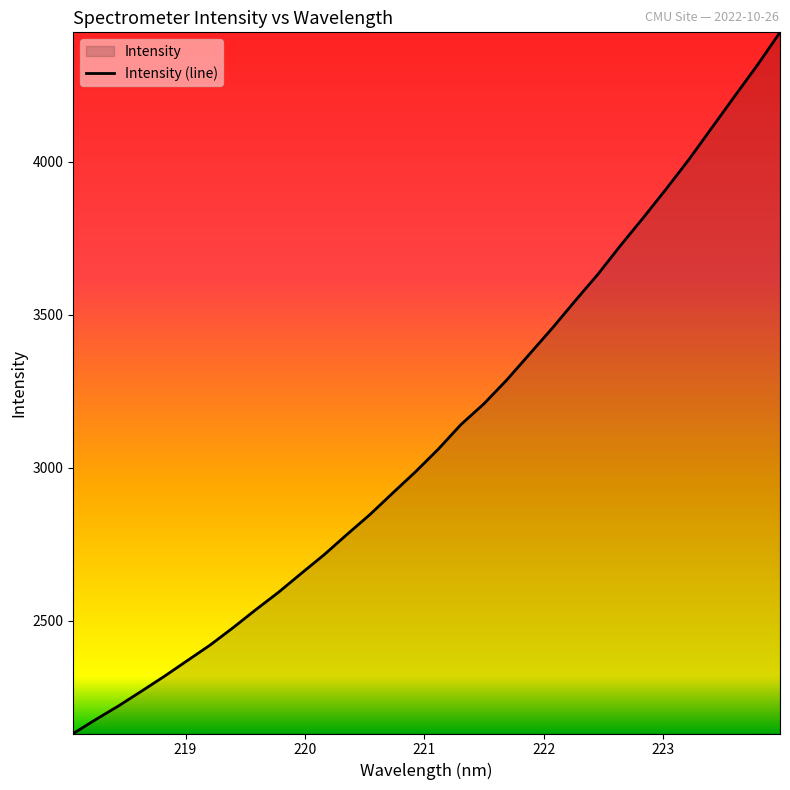

What is the sum of all values?

99650.7